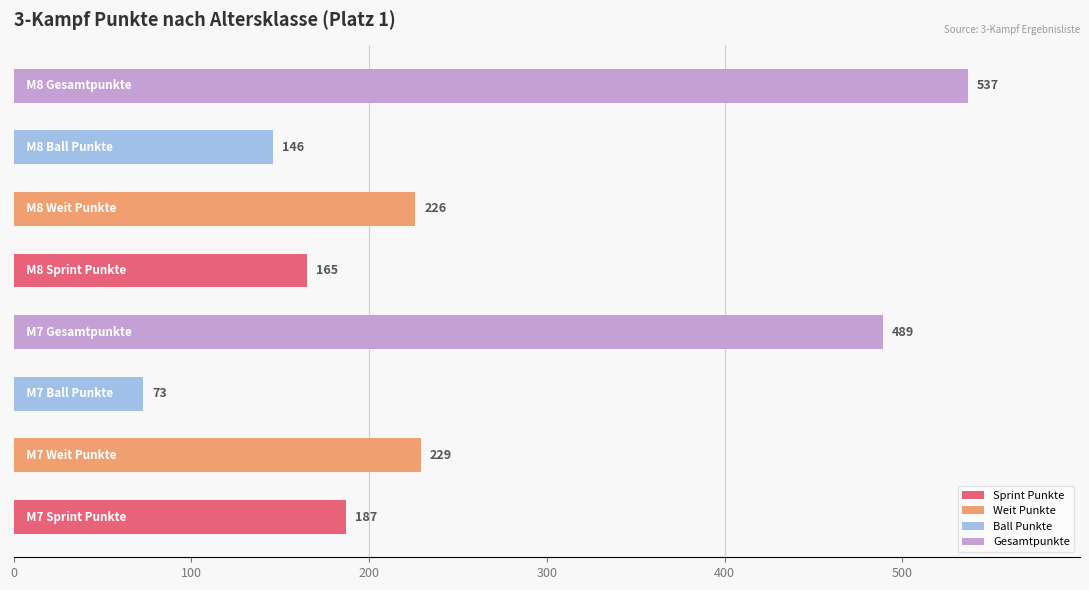

What is the smallest value displayed?

73